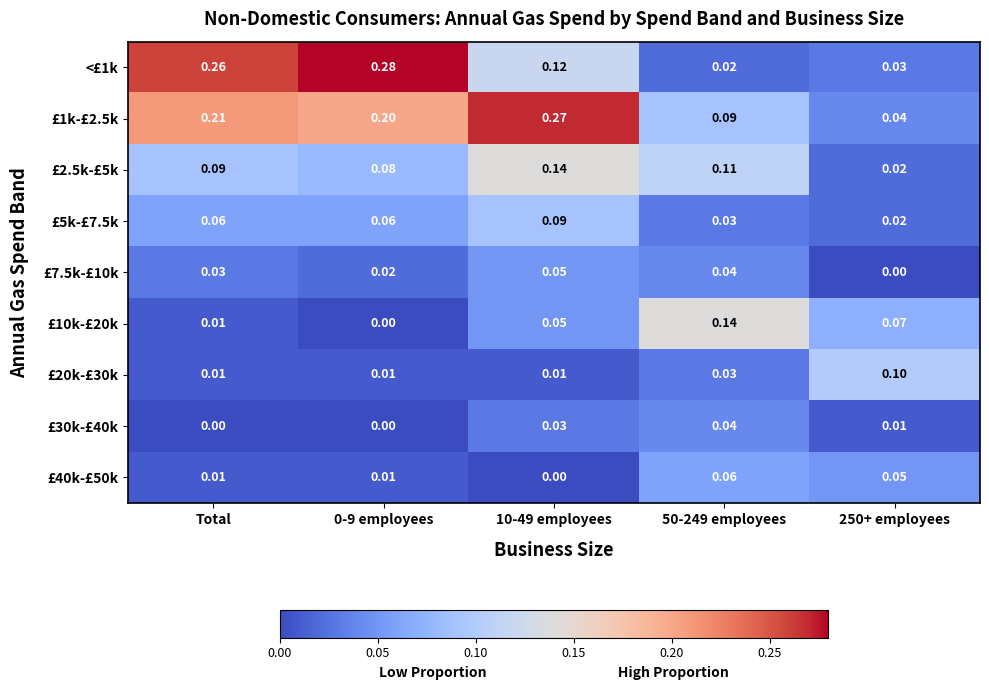

Between 0-9 employees and 250+ employees, which is larger?

0-9 employees